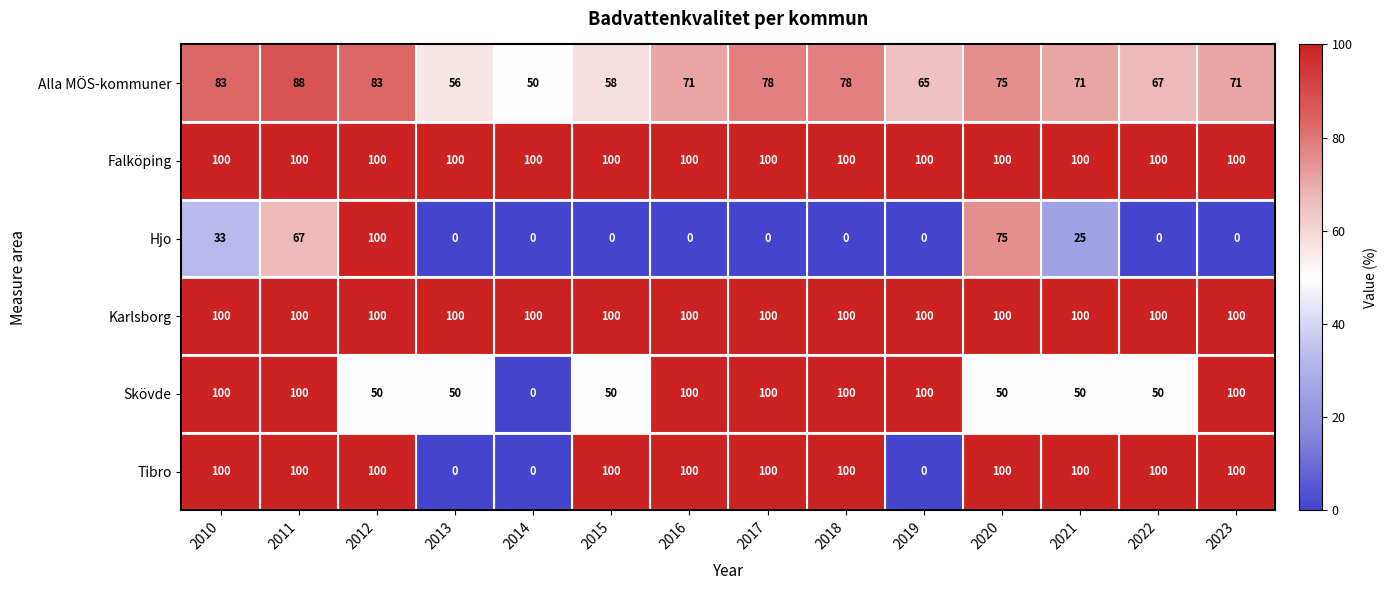

True or false: Hjo has a value of 75 at 2020.

True